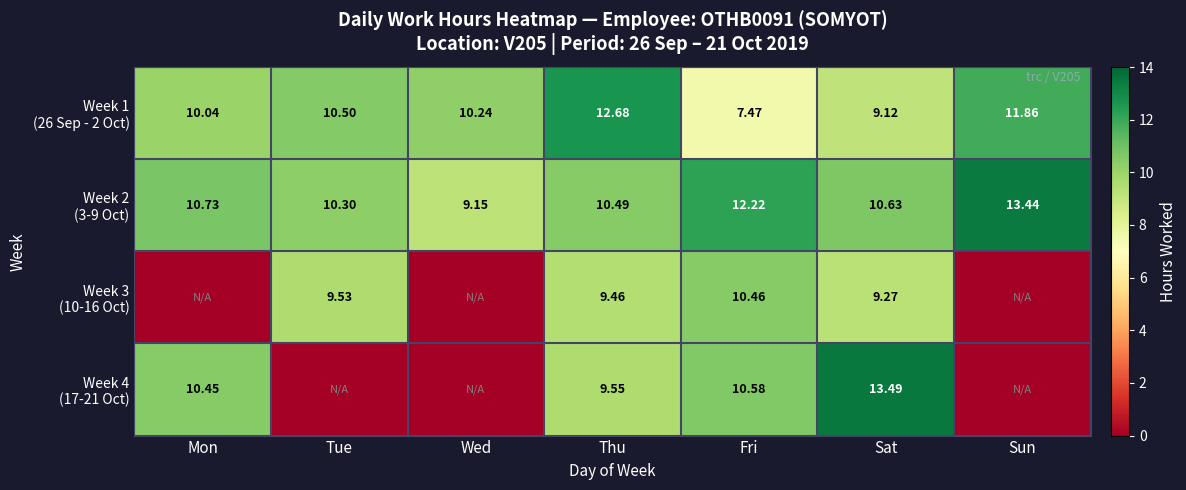

List the series in order of their peak value, highest first.

Week 4 (17-21 Oct), Week 2 (3-9 Oct), Week 1 (26 Sep - 2 Oct), Week 3 (10-16 Oct)